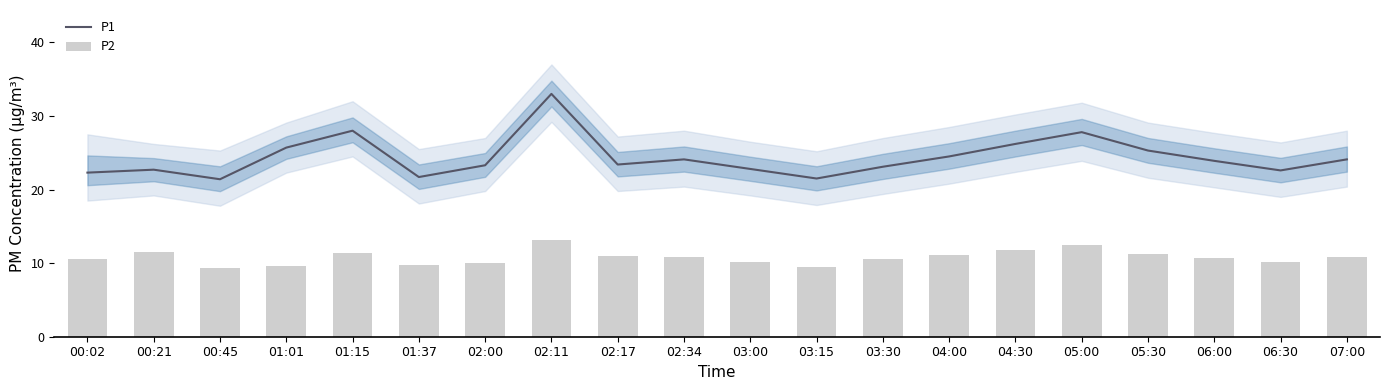

Does the chart contain stacked bars?

No